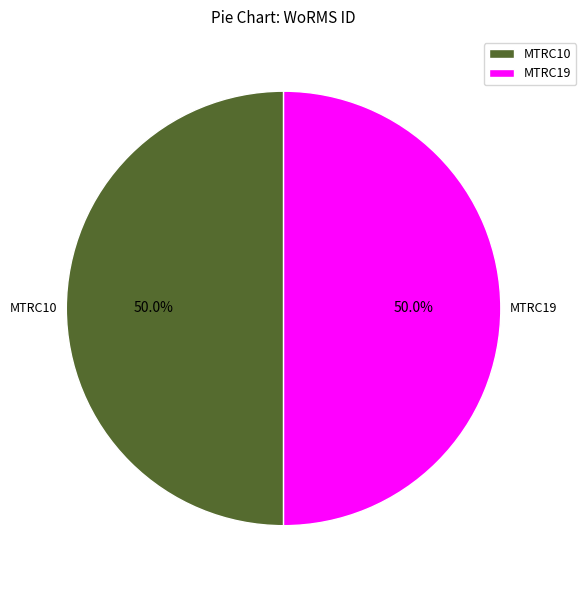

How many slices are in this pie chart?

2